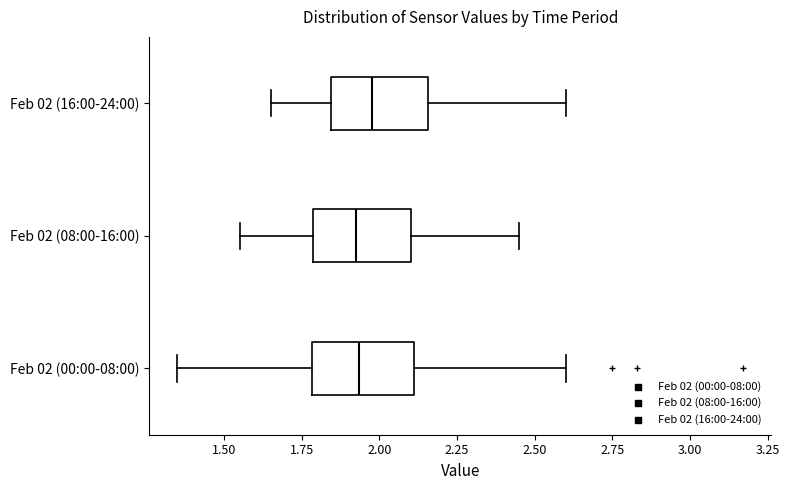

Reading bottom to top, read every box against the x-axis: the position of its median line, the range the box covers, and the ends of its whiskers. The values are not printed on the chart, so give them approximately, as read against the axis.

Feb 02 (00:00-08:00): median 1.95, box 1.80 to 2.10, whiskers 1.35 to 2.60
Feb 02 (08:00-16:00): median 1.95, box 1.80 to 2.10, whiskers 1.55 to 2.45
Feb 02 (16:00-24:00): median 2.00, box 1.85 to 2.15, whiskers 1.65 to 2.60